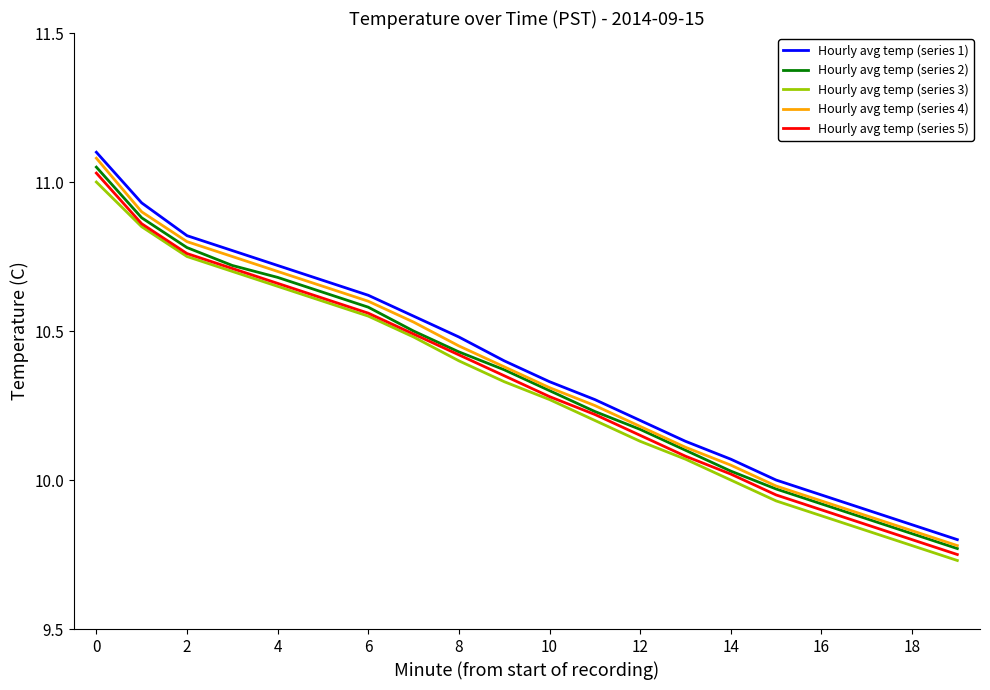

True or false: Hourly avg temp (series 4) and Hourly avg temp (series 3) cross at least once.

False